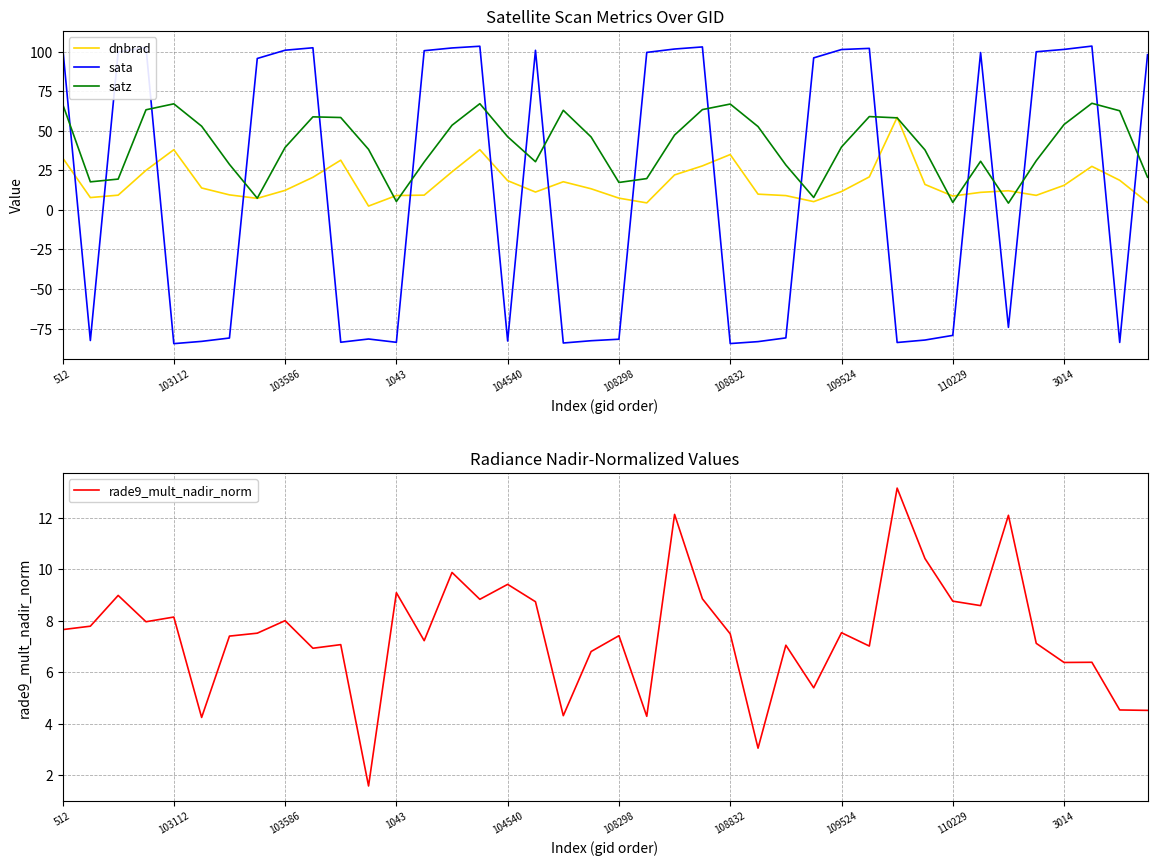

Where is the first local maximum for dnbrad?

103112